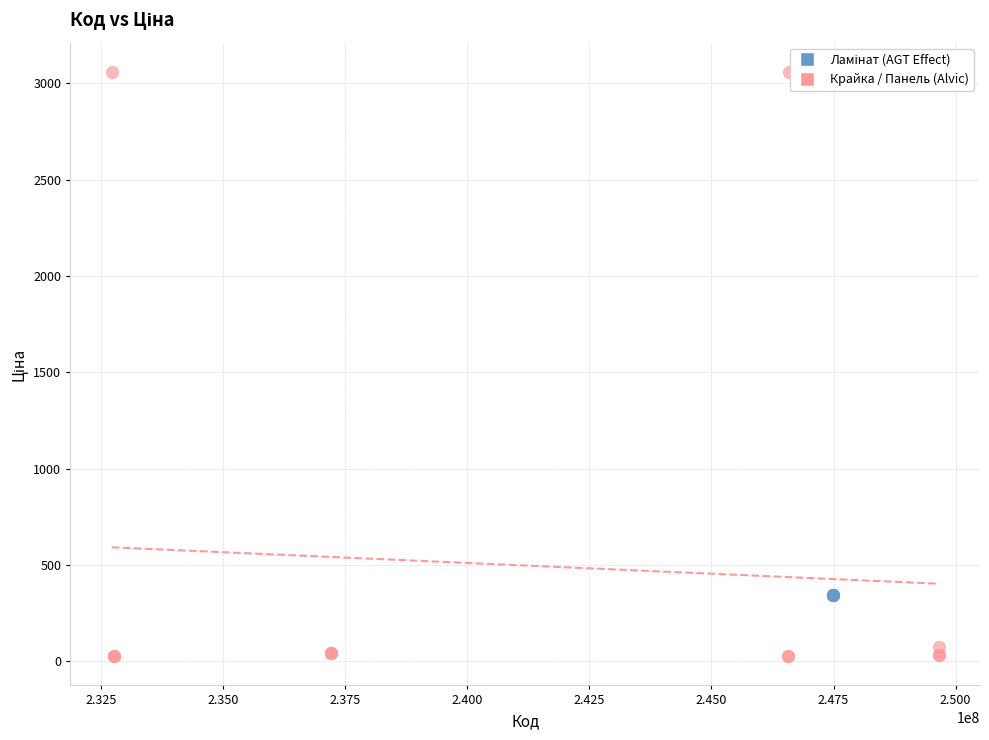

Which series contains the lowest Y value?

Крайка / Панель (Alvic)